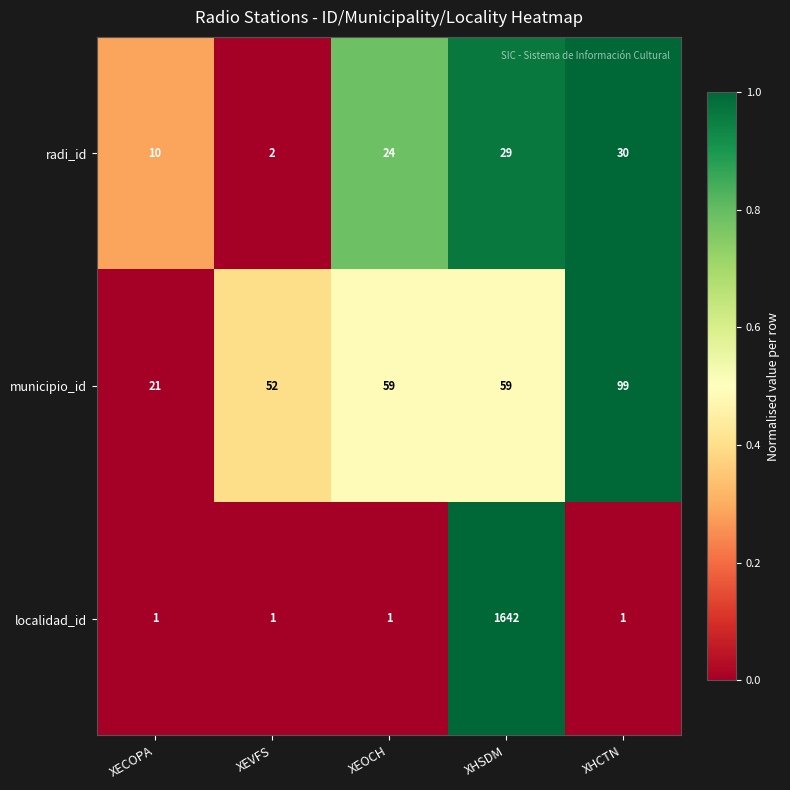

At which label does radi_id reach its peak?

XHCTN